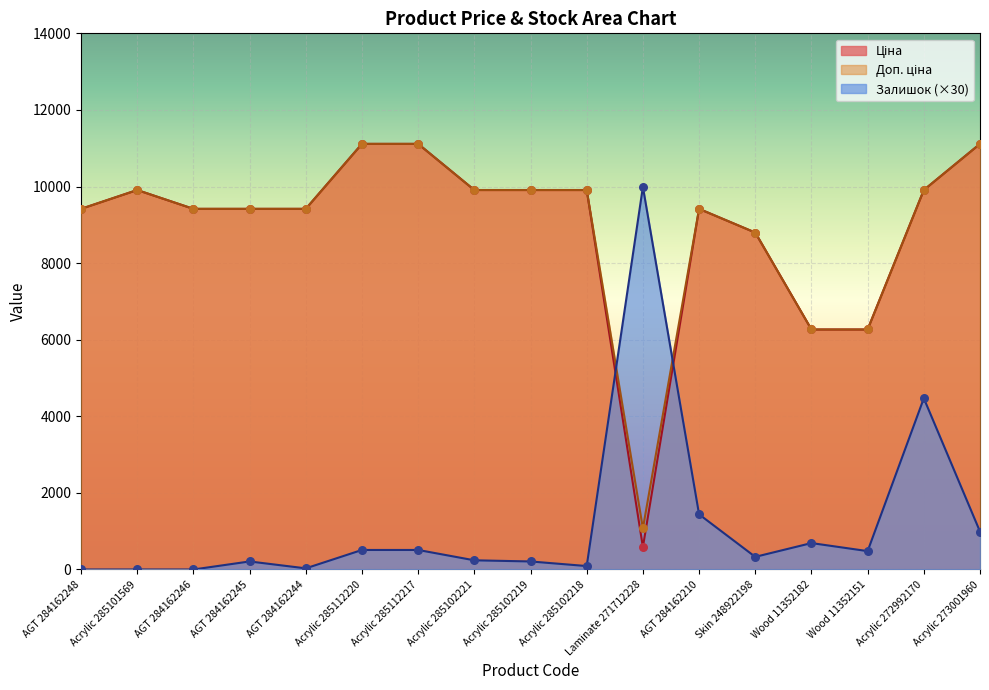

Which series reaches the minimum Y coordinate?

Залишок